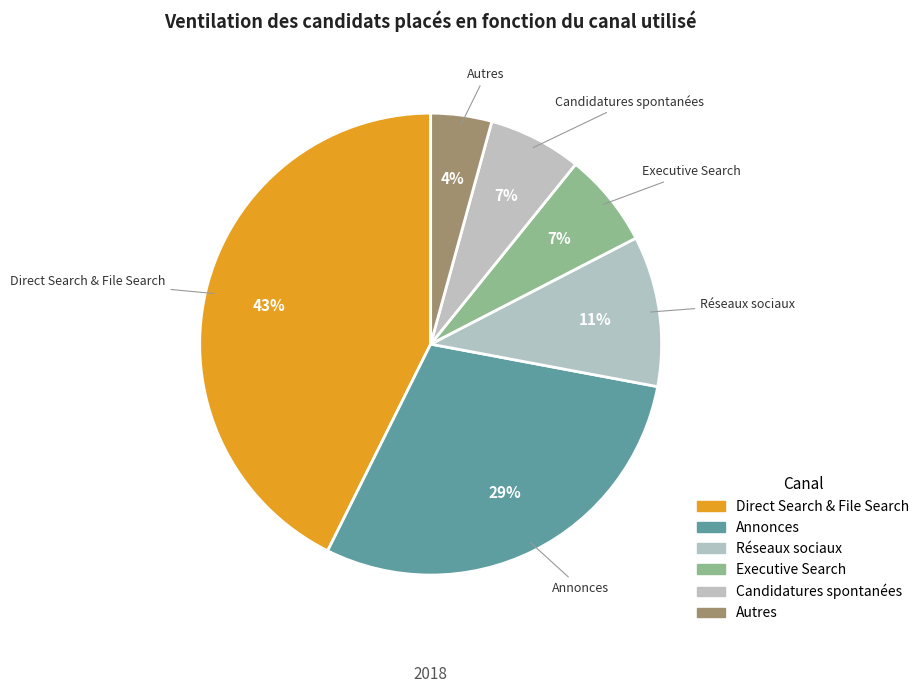

The Réseaux sociaux slice represents 11% of the pie. True or false?

True